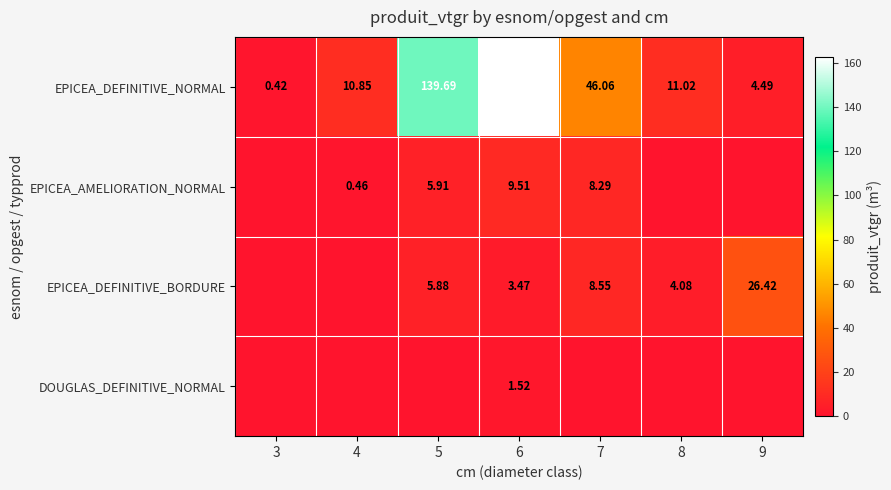

What is the average value of the EPICEA_DEFINITIVE_NORMAL series?

53.6